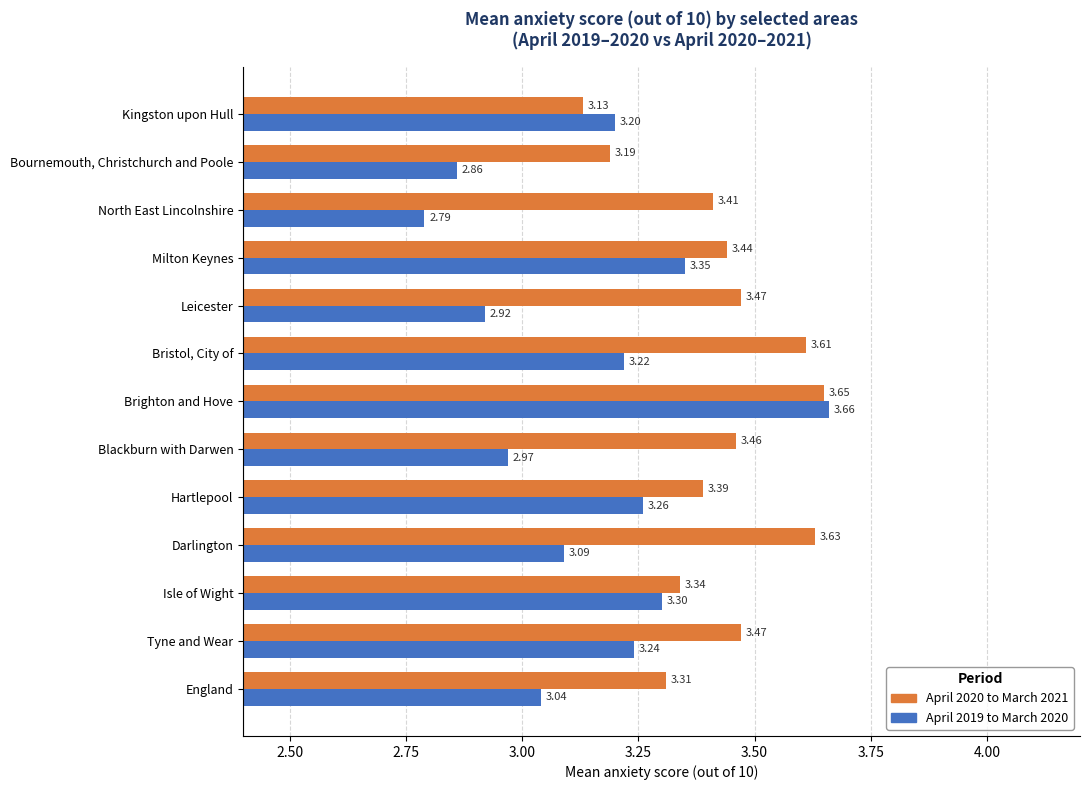

List the series in order of their overall mean, lowest first.

April 2019 to March 2020, April 2020 to March 2021